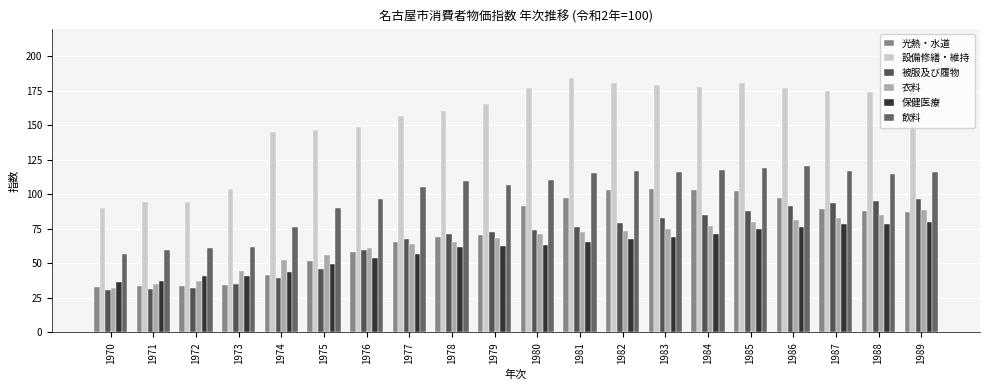

At 1983, list the series in order from smallest to largest.

保健医療, 衣料, 被服及び履物, 光熱・水道, 飲料, 設備修繕・維持